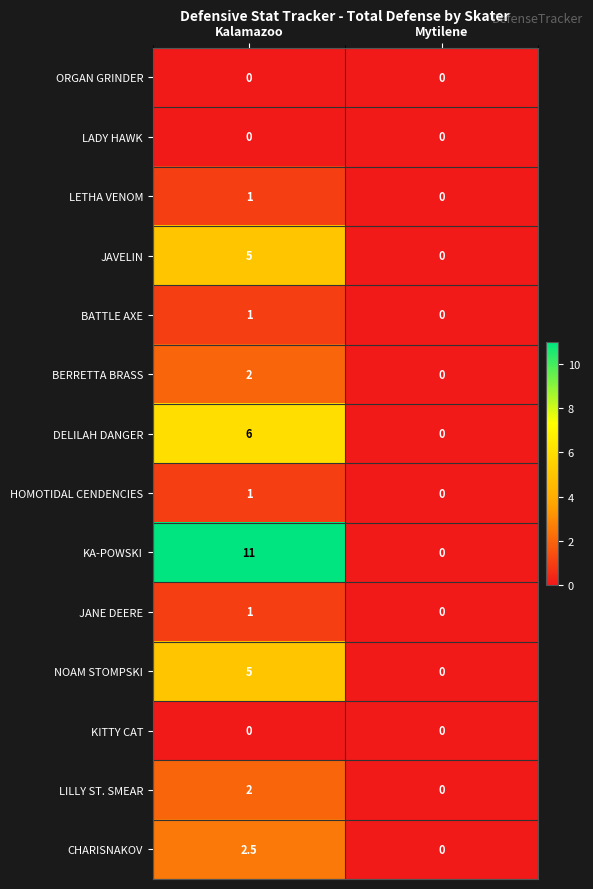

How many series are shown in this chart?

14